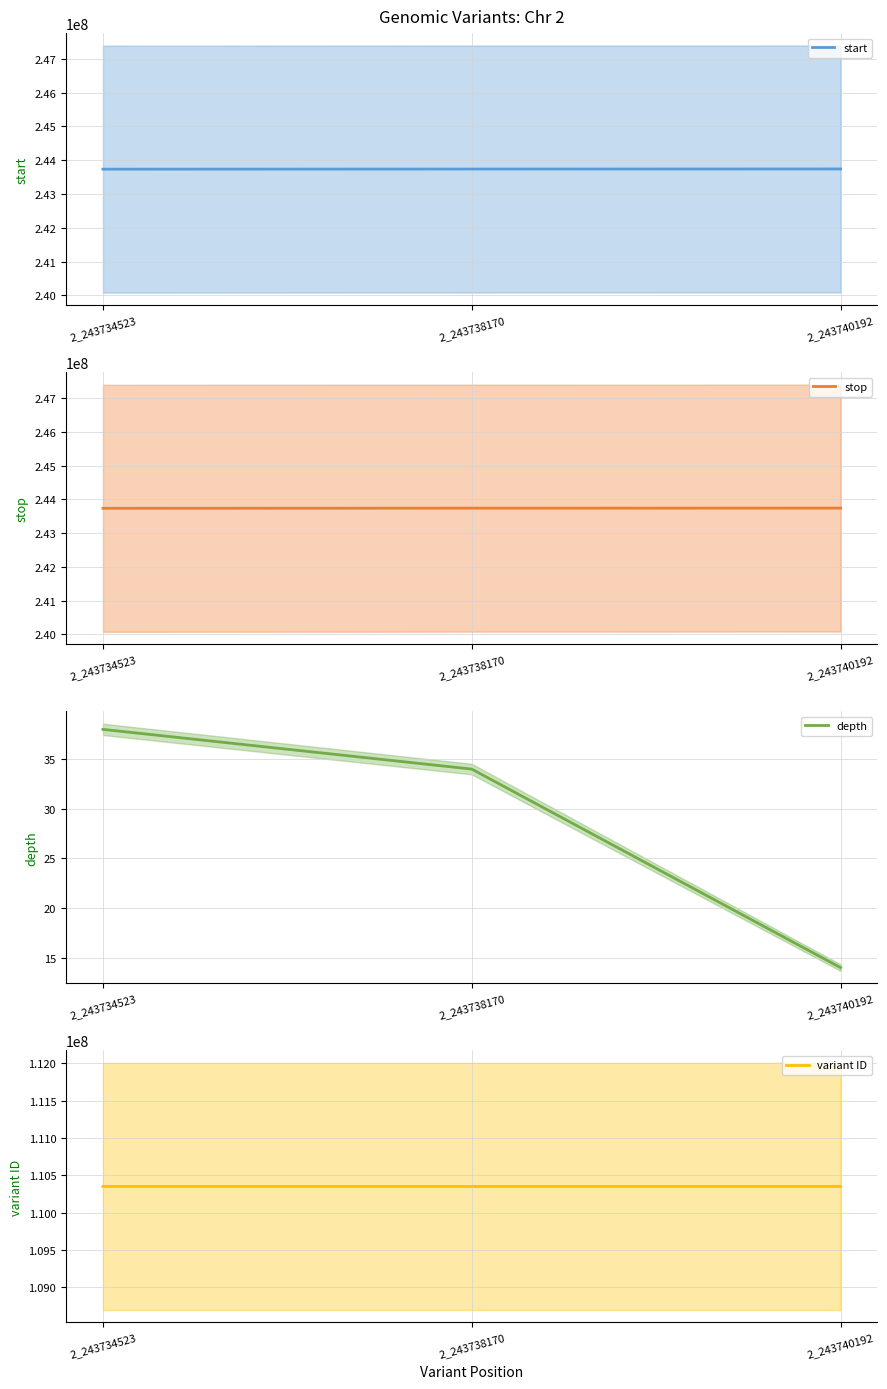

Does the chart display data point markers on the line(s)?

No